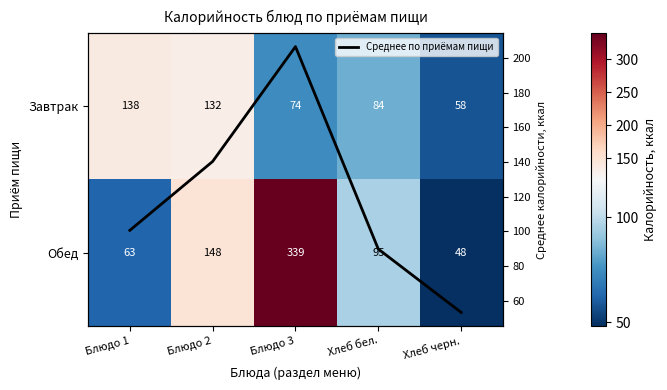

What is the difference between the maximum and minimum values in the Обед series?

290.7